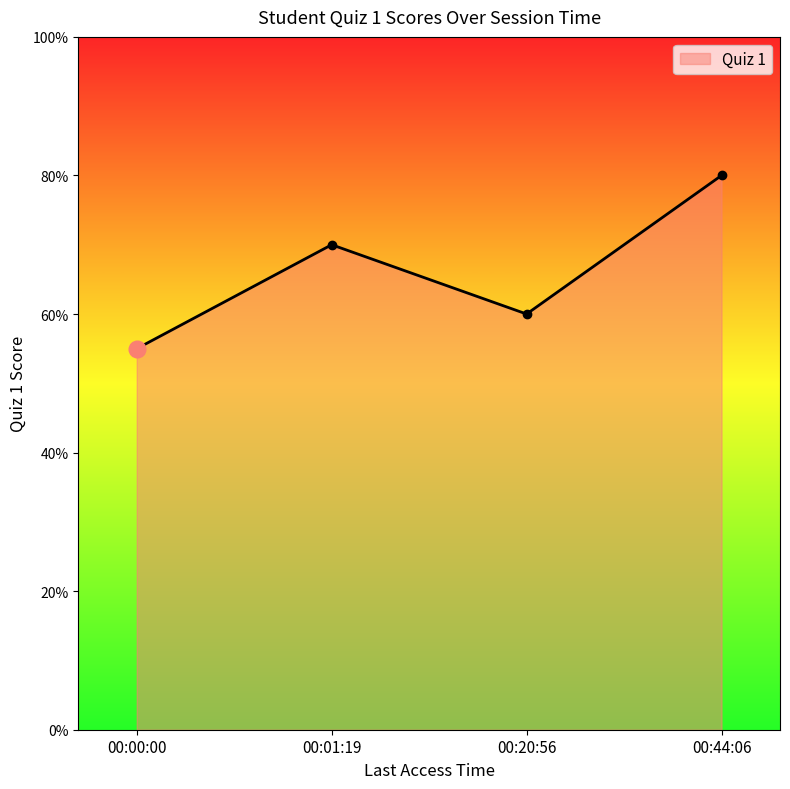

True or false: the data shows 0.7 at 00:01:19.

True